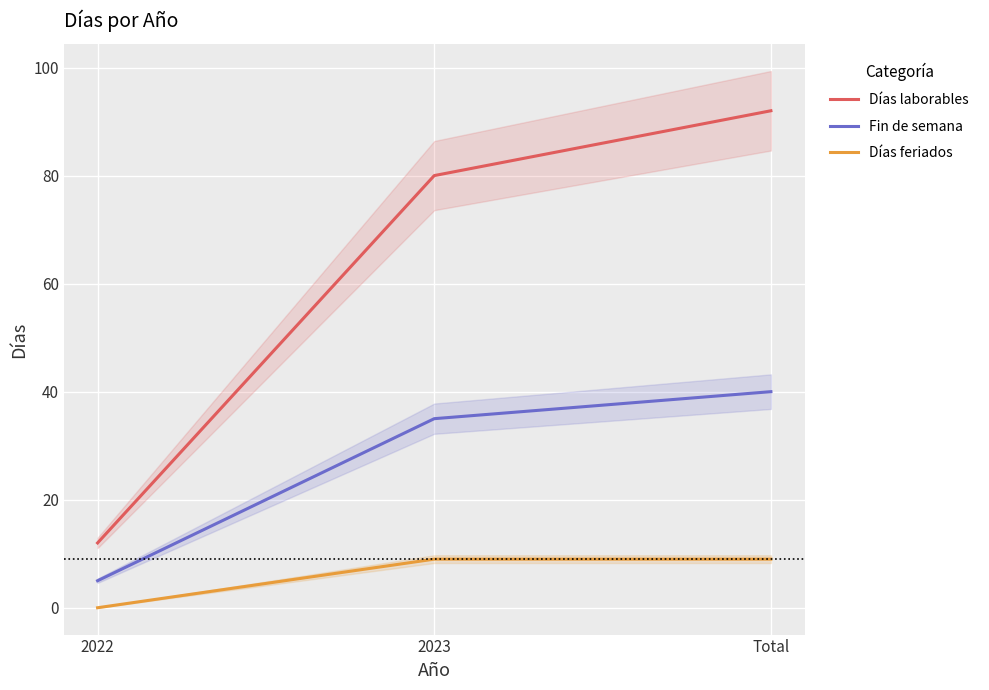

How many values in the Fin de semana series are below 35?

1